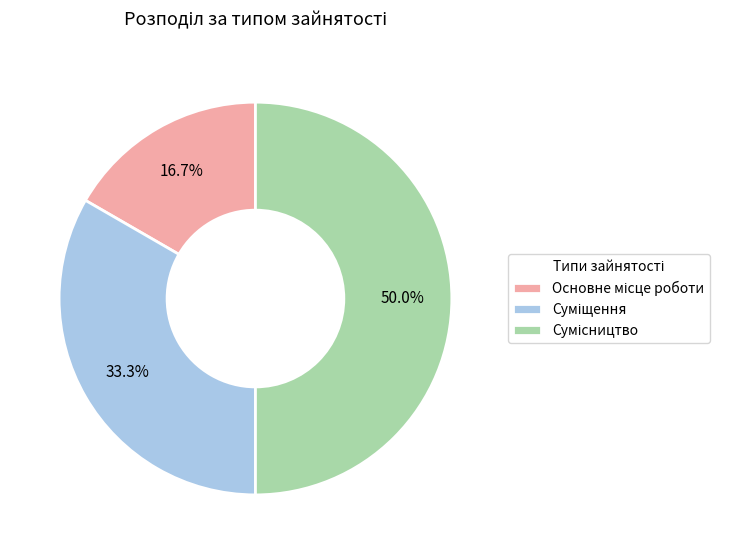

To the nearest percent, what is the difference between the largest and smallest slice percentages?

33%